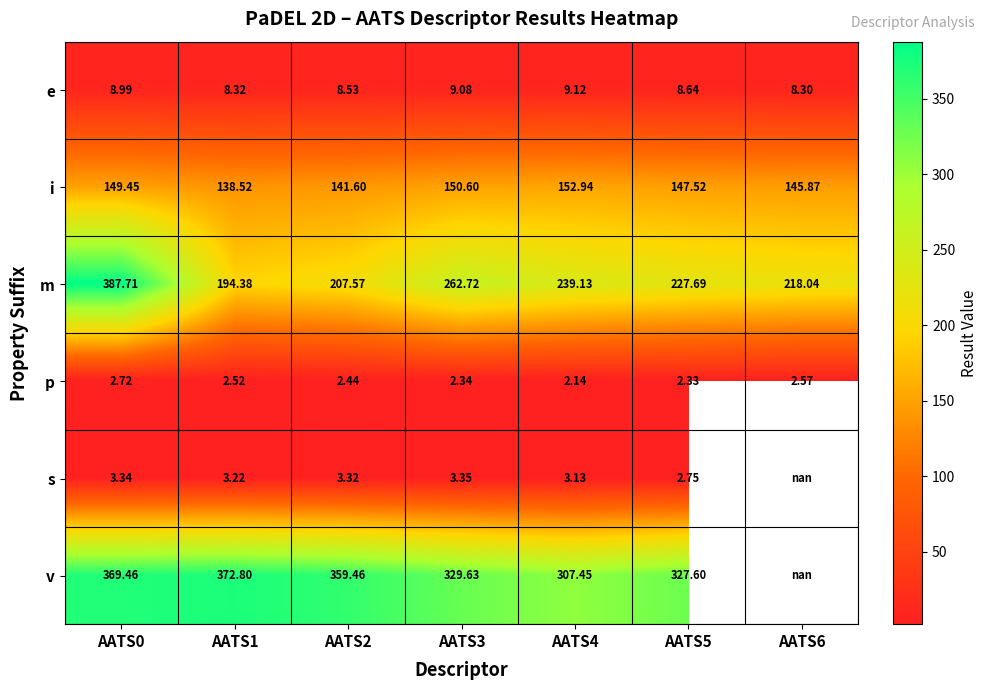

Which label corresponds to the smallest value in the chart?

AATS4